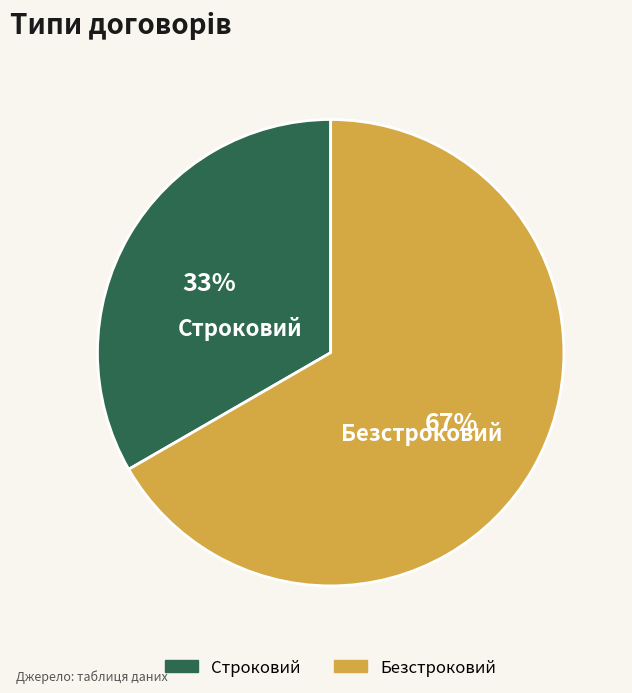

How many slices are in this pie chart?

2